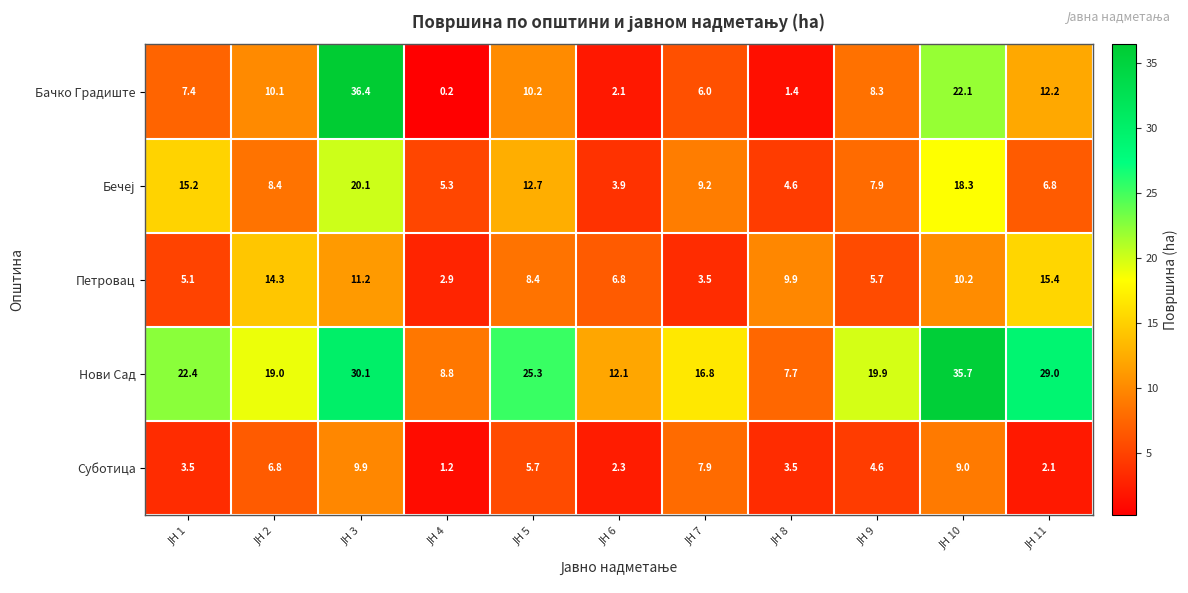

How many distinct data groups are displayed?

5